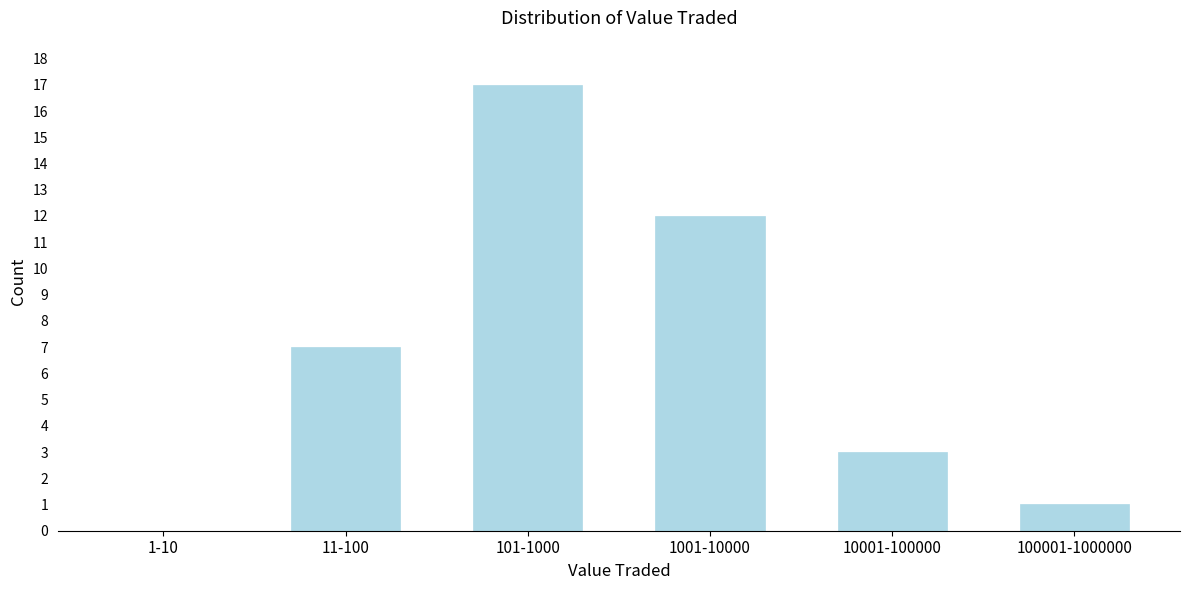

Reading right to left, extract all data points from this chart.

100001-1000000=1	10001-100000=3	1001-10000=12	101-1000=17	11-100=7	1-10=0